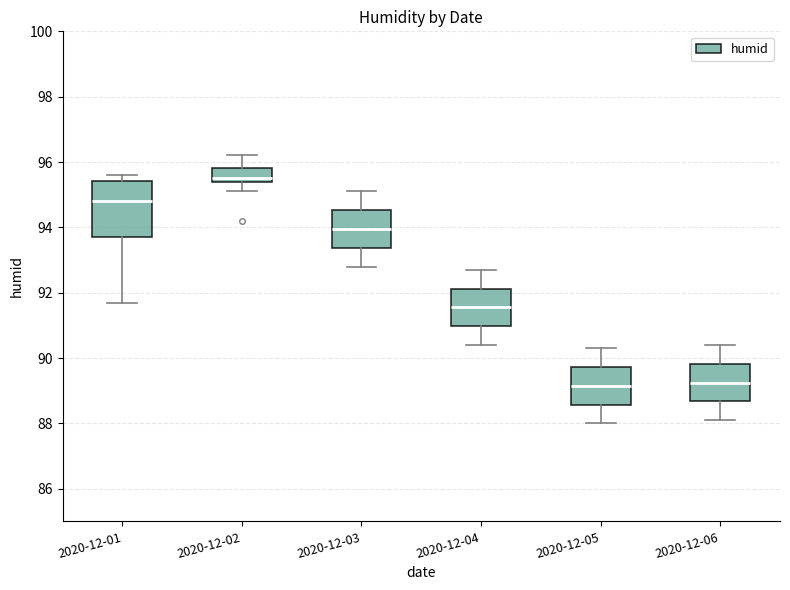

Comparing the boxes themselves (not the whiskers), which one is the tallest?

2020-12-01